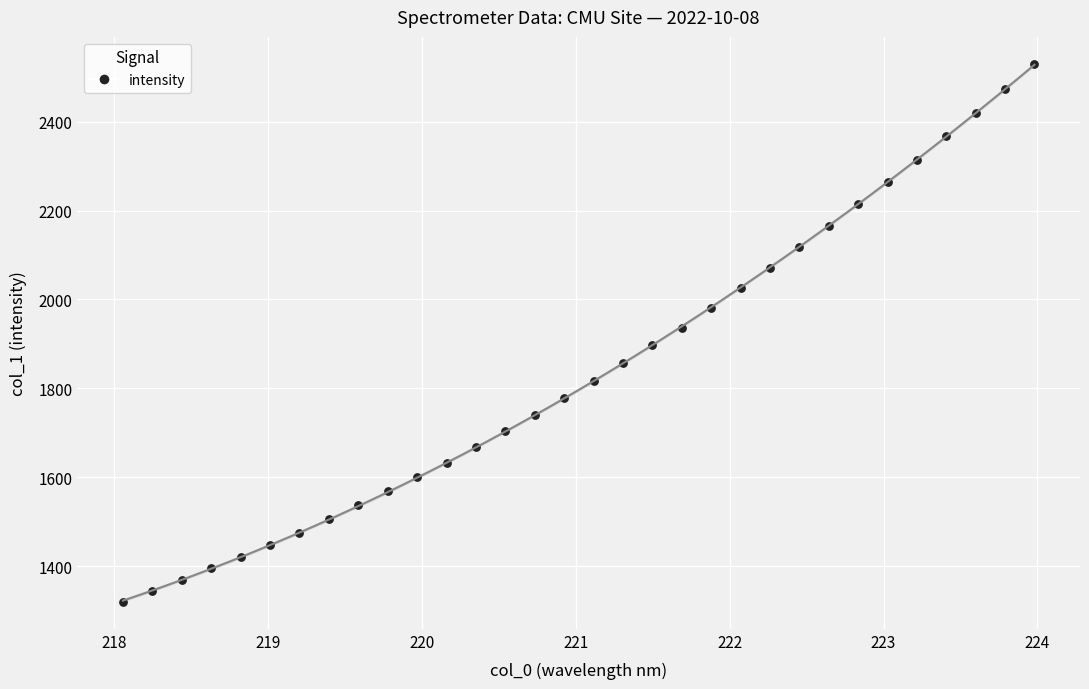

What is the range of X values (max minus min)?

5.9